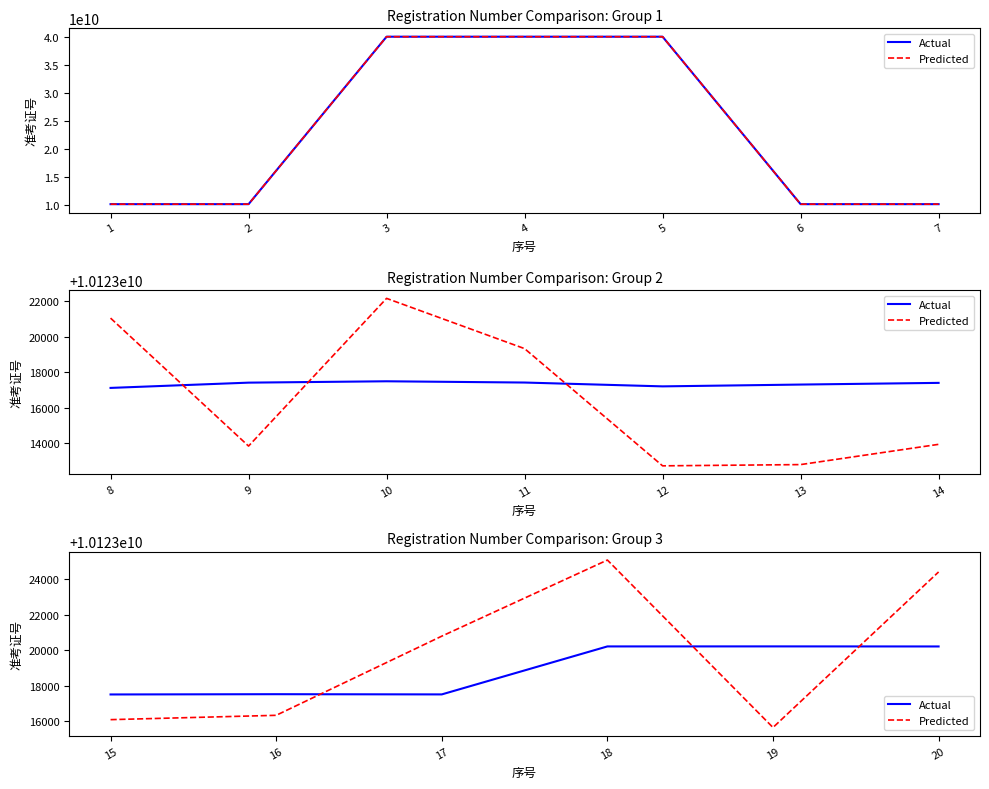

Approximately how many times larger is the value at 6 compared to 7?

1.0